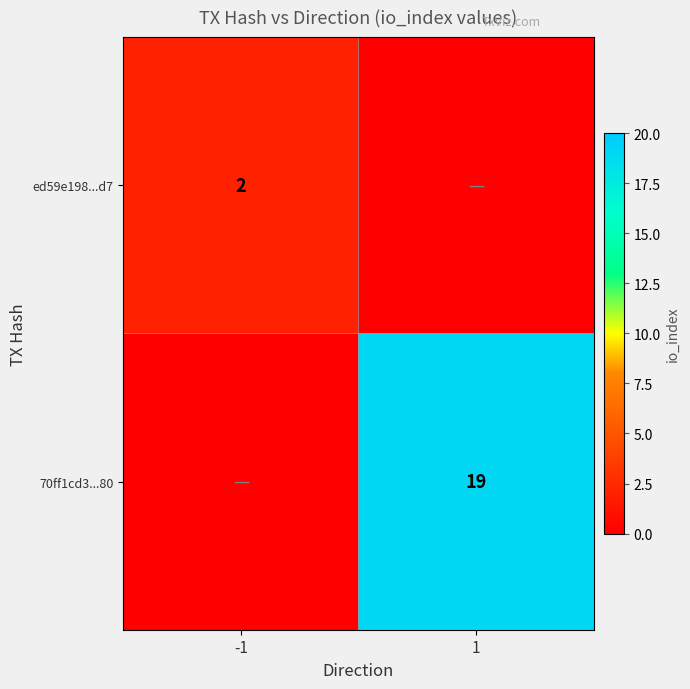

The value of 70ff1cd3...80 at 1 is 26. True or false?

False